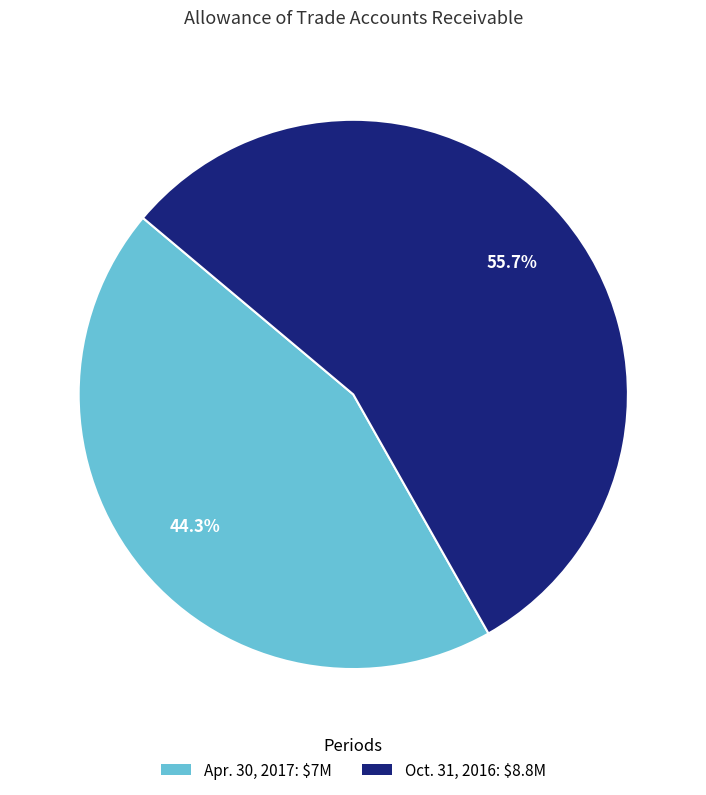

What percentage is NOT represented by Apr. 30, 2017: $7M?

55.7%